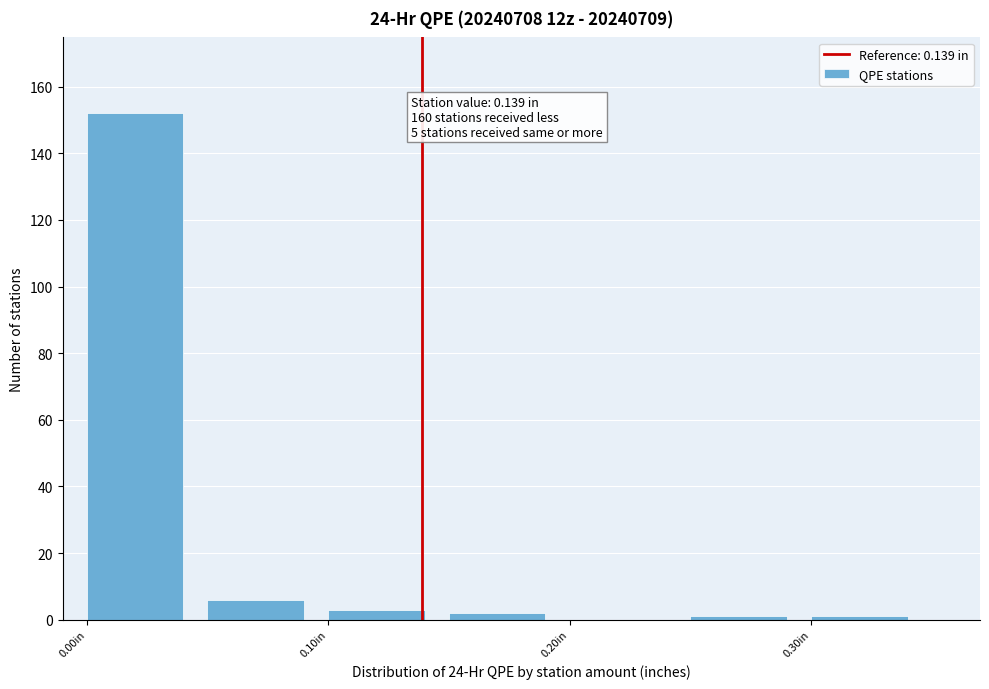

Which range on the x-axis has the tallest bar?

0.00 to 0.05